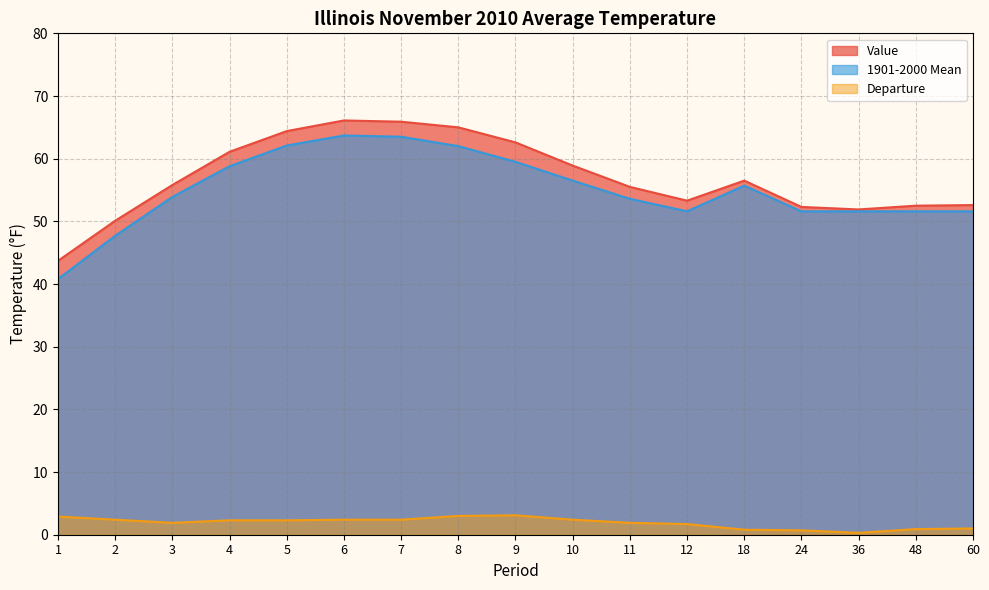

Which series has the widest spread of values?

1901-2000 Mean